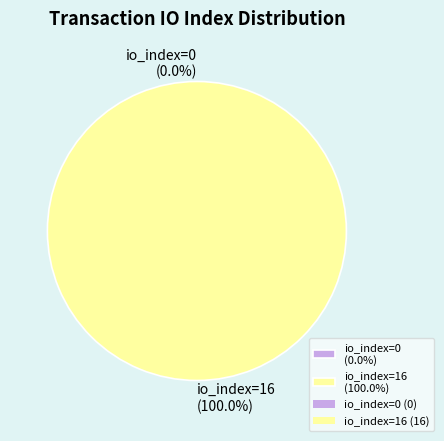

How many segments does this pie chart have?

2